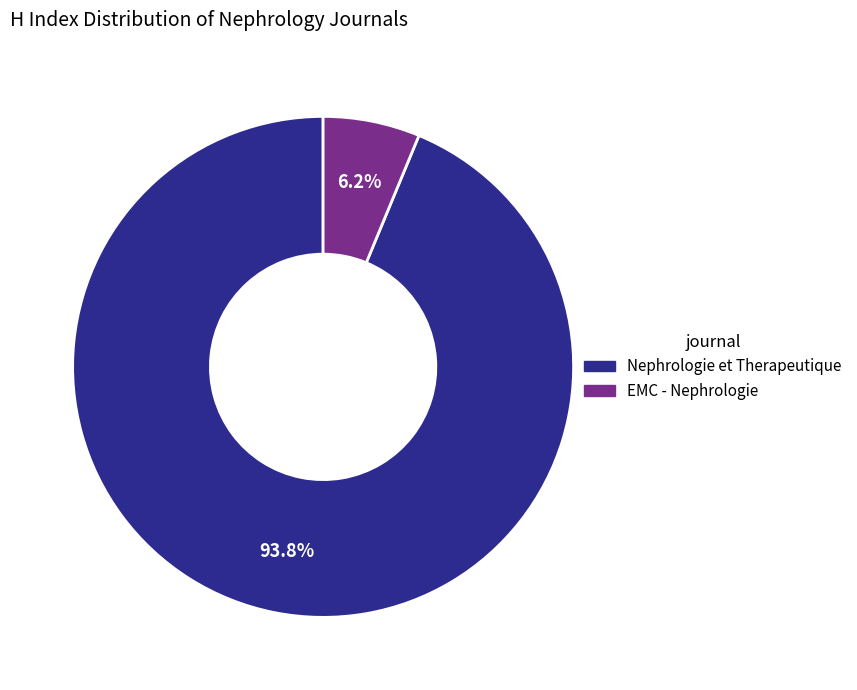

True or false: Nephrologie et Therapeutique accounts for 6% of the total.

False